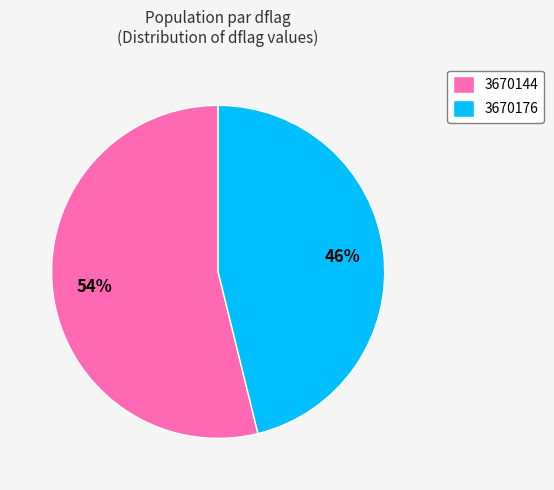

Rank the categories by value from lowest to highest.

3670176, 3670144